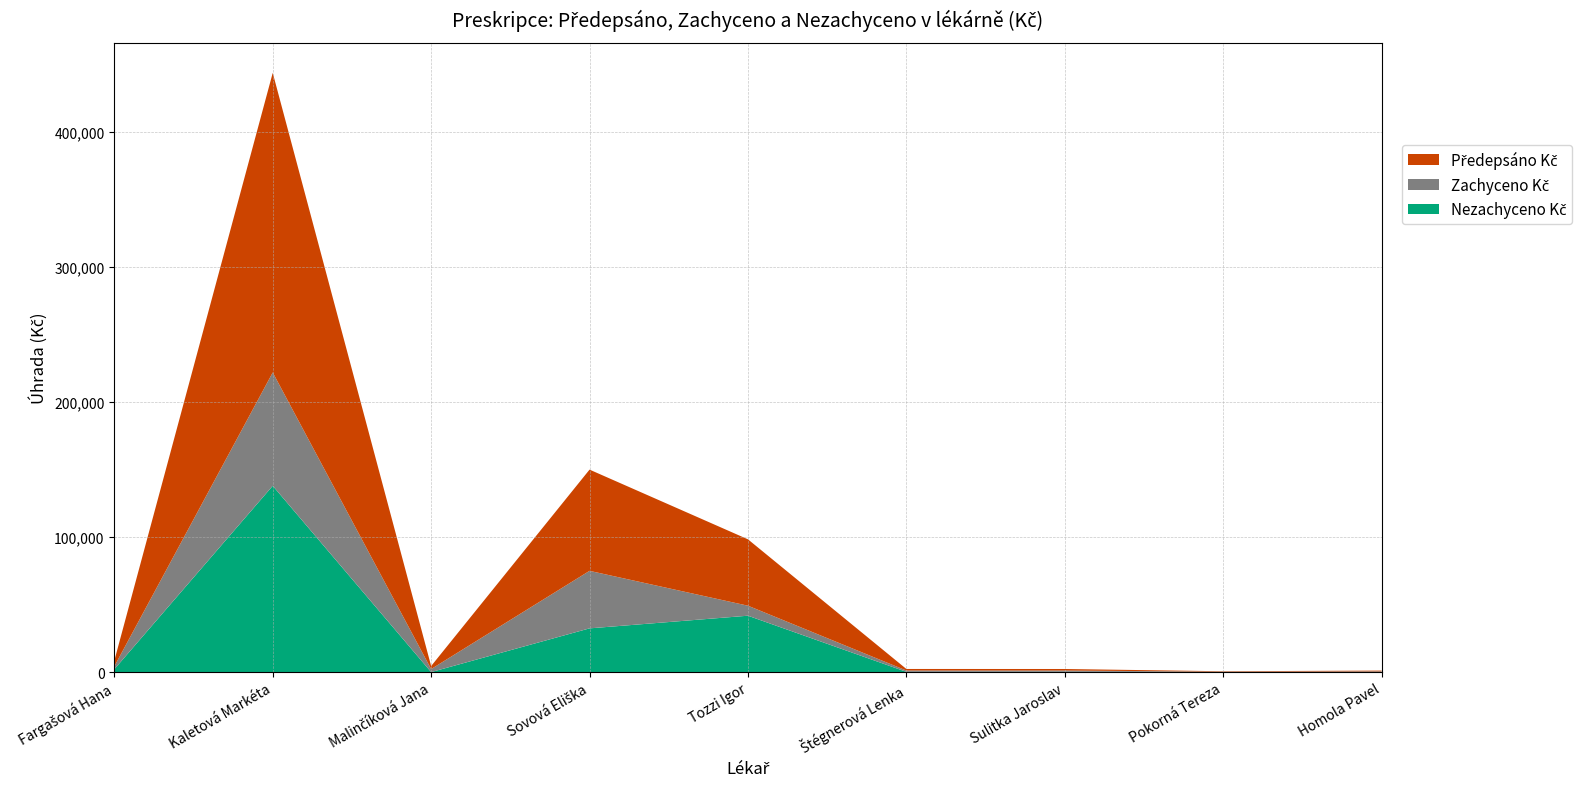

Reading left to right, transcribe all the data shown in this chart.

Předepsáno Kč: Fargašová Hana=4230.4	Kaletová Markéta=221930.3	Malinčíková Jana=2238.8	Sovová Eliška=74982.6	Tozzi Igor=49169.2	Štégnerová Lenka=1153.7	Sulitka Jaroslav=1144.2	Pokorná Tereza=307.1	Homola Pavel=554.1
Zachyceno Kč: Fargašová Hana=2113.2	Kaletová Markéta=83958.0	Malinčíková Jana=2238.8	Sovová Eliška=42597.0	Tozzi Igor=7412.0	Štégnerová Lenka=979.5	Sulitka Jaroslav=918.8	Pokorná Tereza=213.6	Homola Pavel=554.1
Nezachyceno Kč: Fargašová Hana=2117.2	Kaletová Markéta=137972.3	Malinčíková Jana=0.0	Sovová Eliška=32385.6	Tozzi Igor=41757.2	Štégnerová Lenka=174.2	Sulitka Jaroslav=225.3	Pokorná Tereza=93.5	Homola Pavel=0.0